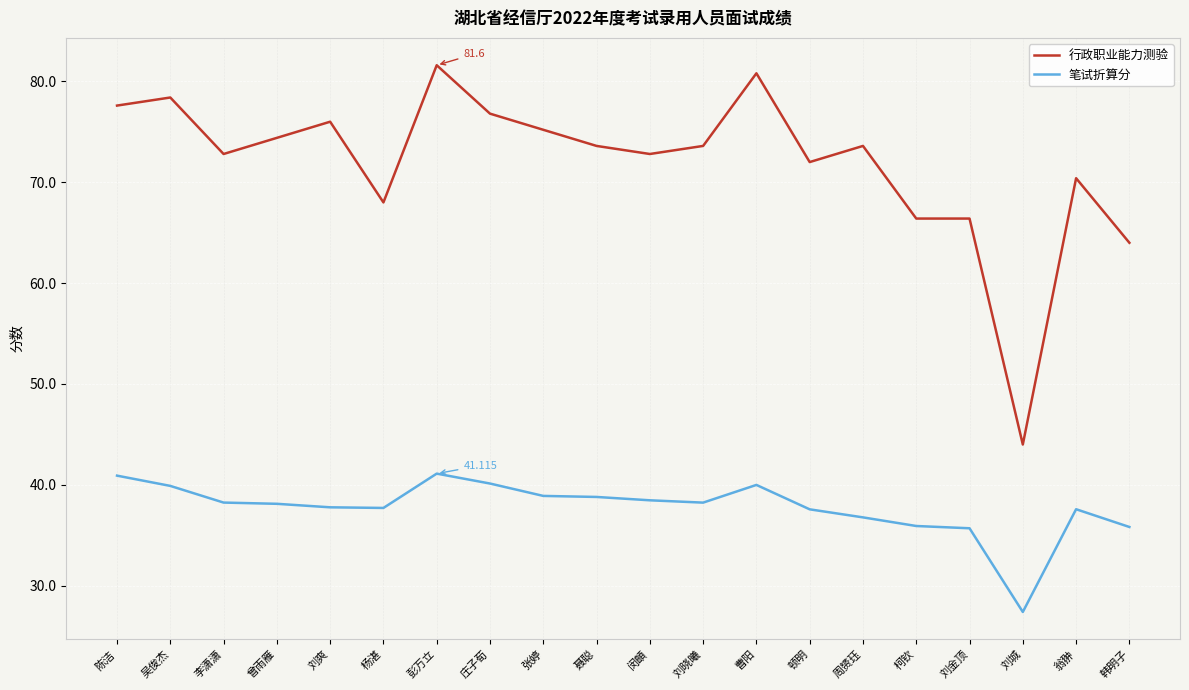

Is it true that 行政职业能力测验 equals 72.8 at 闵頔?

True